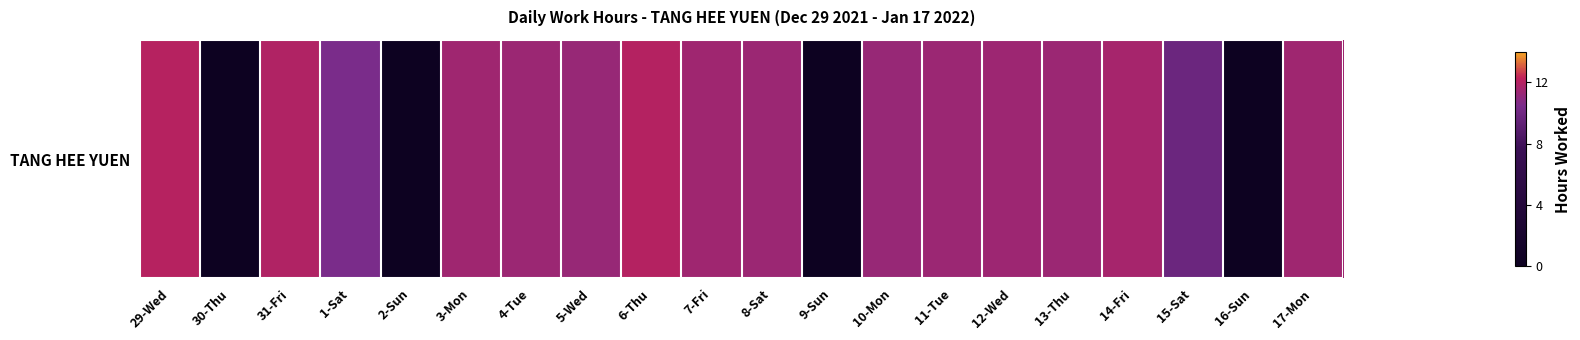

Rank the categories by value from highest to lowest.

29-Wed, 6-Thu, 31-Fri, 14-Fri, 3-Mon, 17-Mon, 7-Fri, 12-Wed, 8-Sat, 13-Thu, 4-Tue, 11-Tue, 5-Wed, 10-Mon, 1-Sat, 15-Sat, 30-Thu, 2-Sun, 9-Sun, 16-Sun